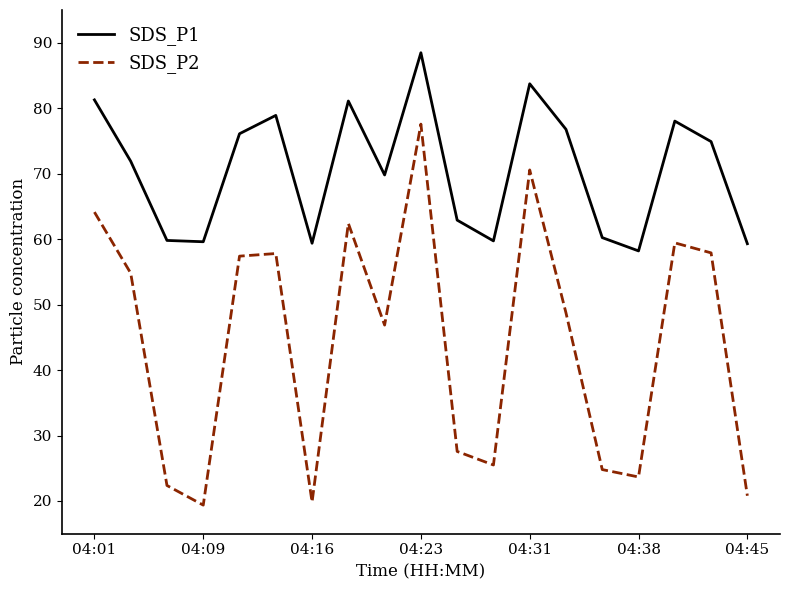

What is the maximum value for SDS_P1?

88.5